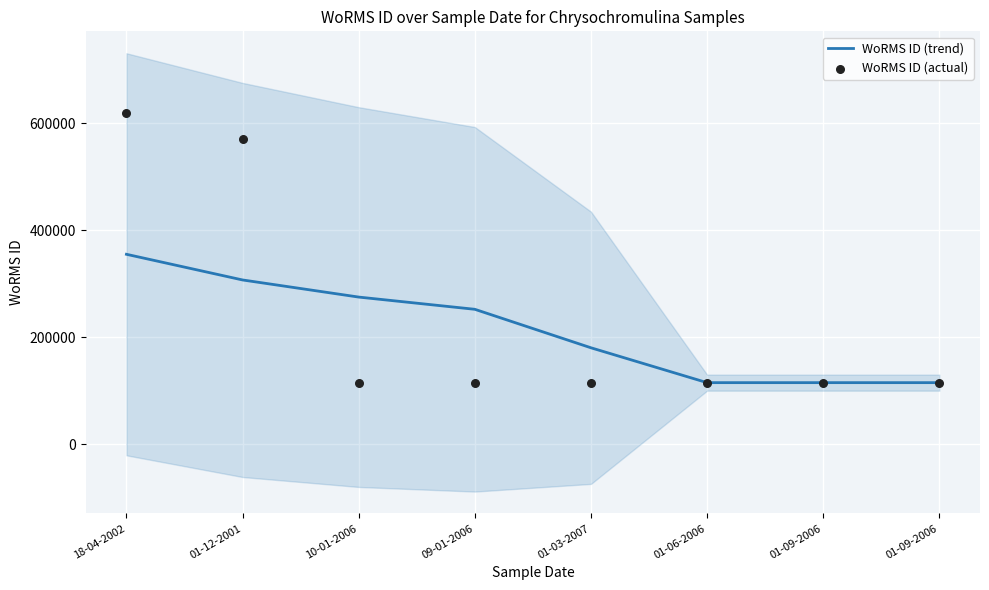

At how many categories does at least one series exceed 429998?

2